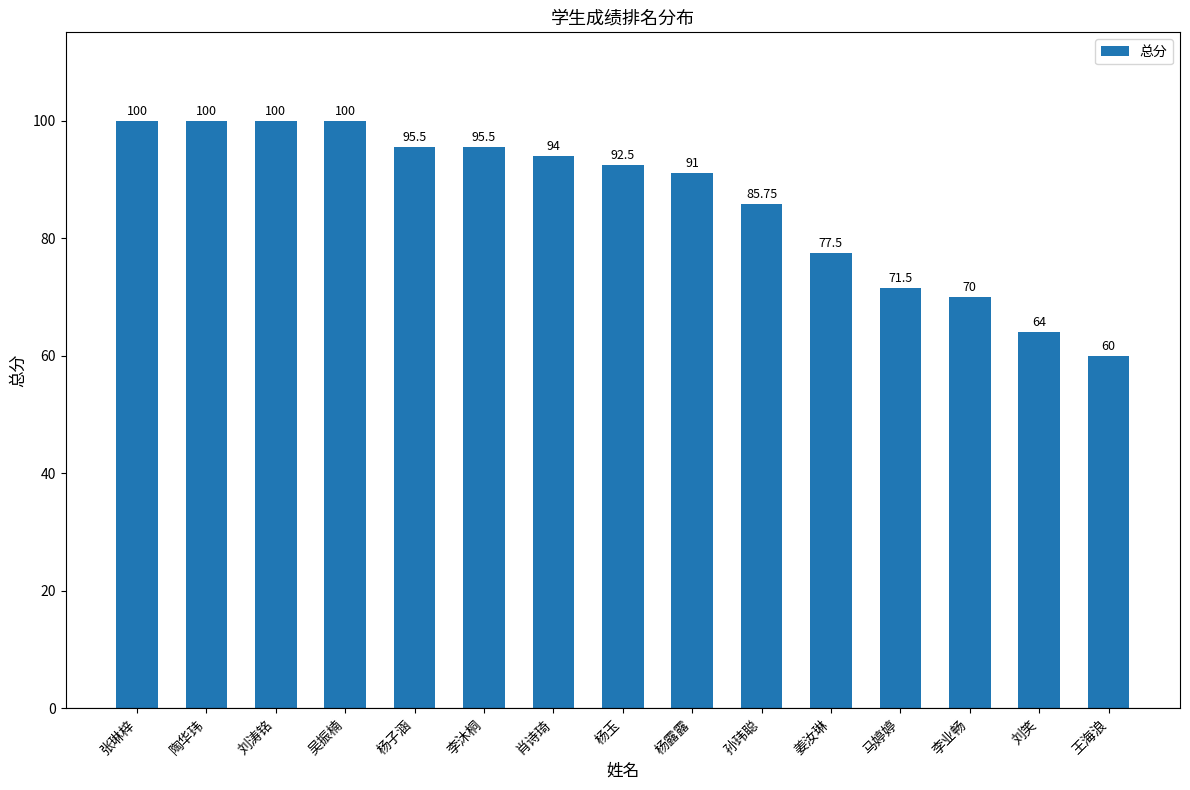

How many data points are less than 92?

7